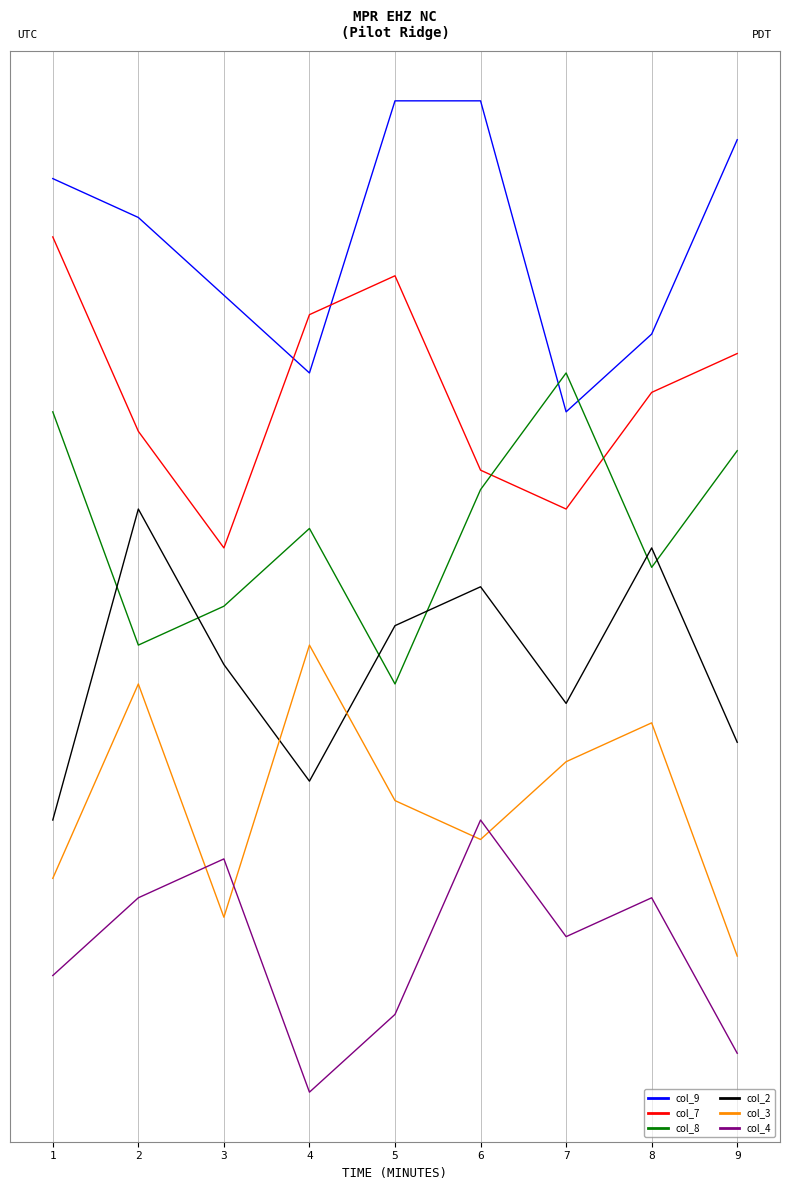

At which label is col_8 closest to 15?

4